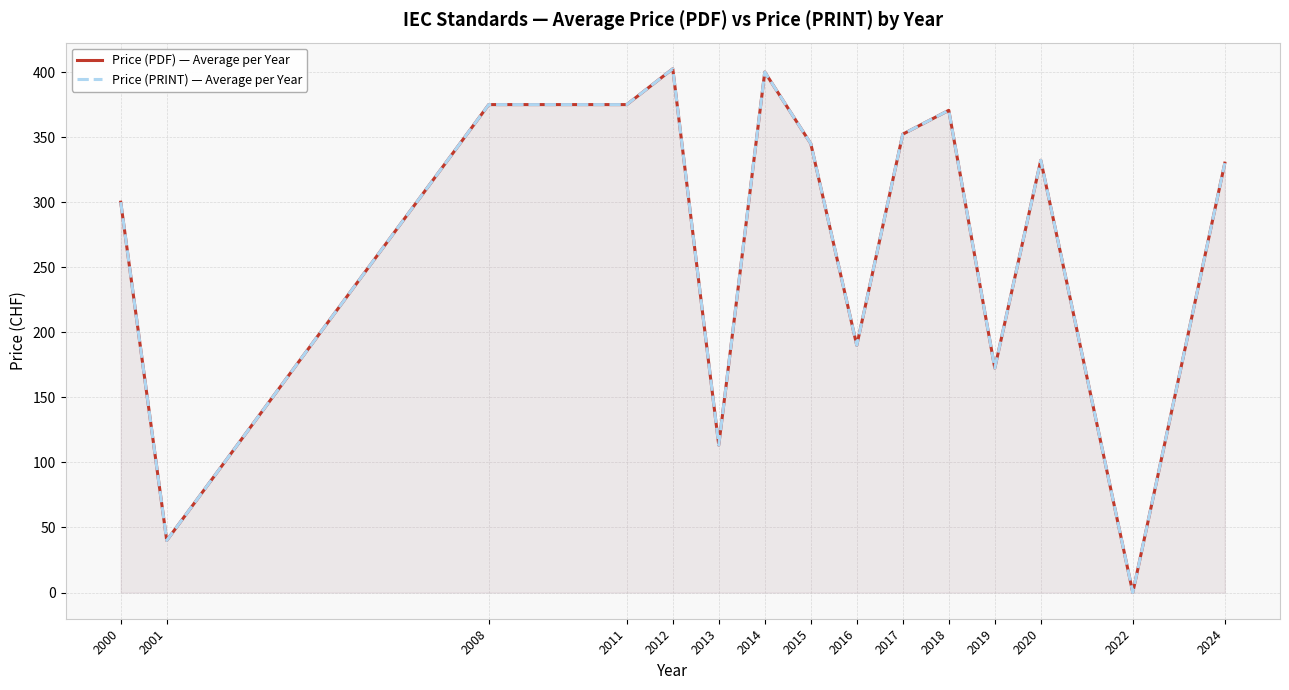

True or false: Price (PRINT) — Average per Year has a value of 63.7 at 2000.

False